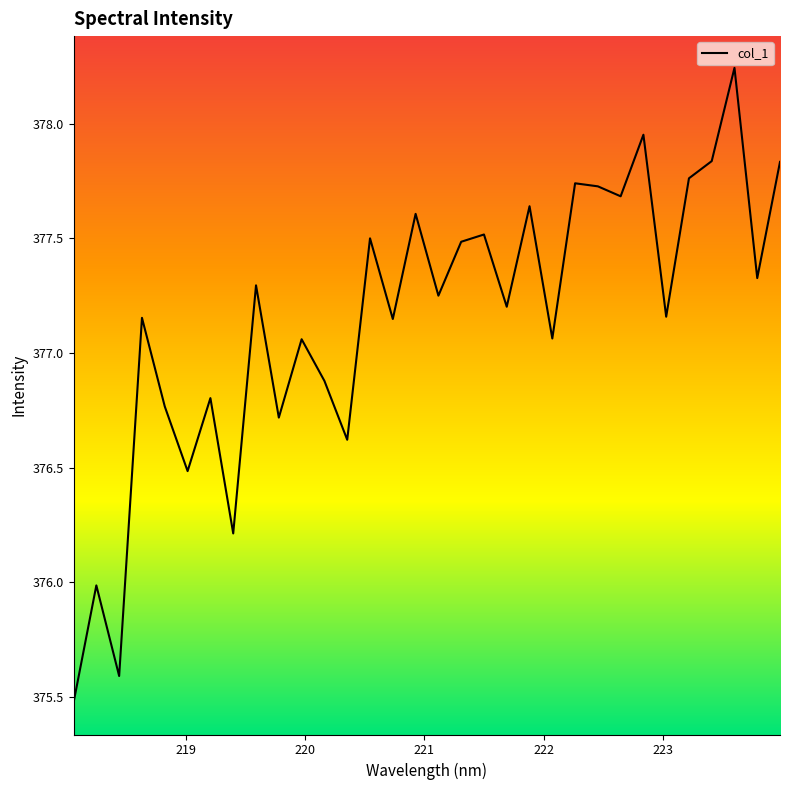

What is the minimum value shown in the chart?

375.5